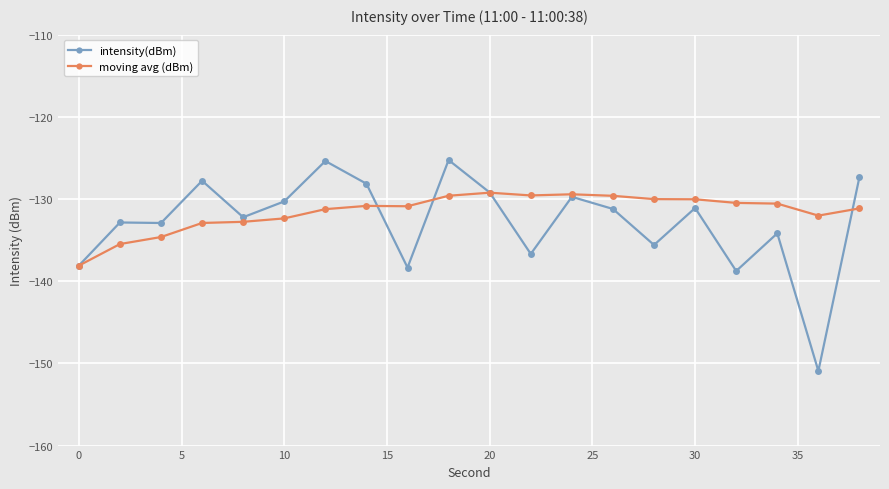

True or false: intensity(dBm) has more than 0 interior local peaks.

True